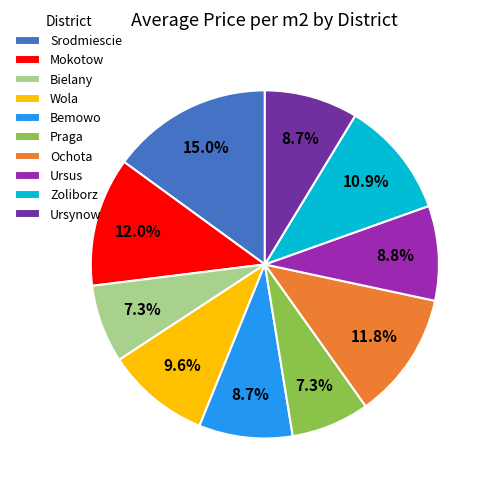

What percentage is NOT represented by Zoliborz?

89.1%